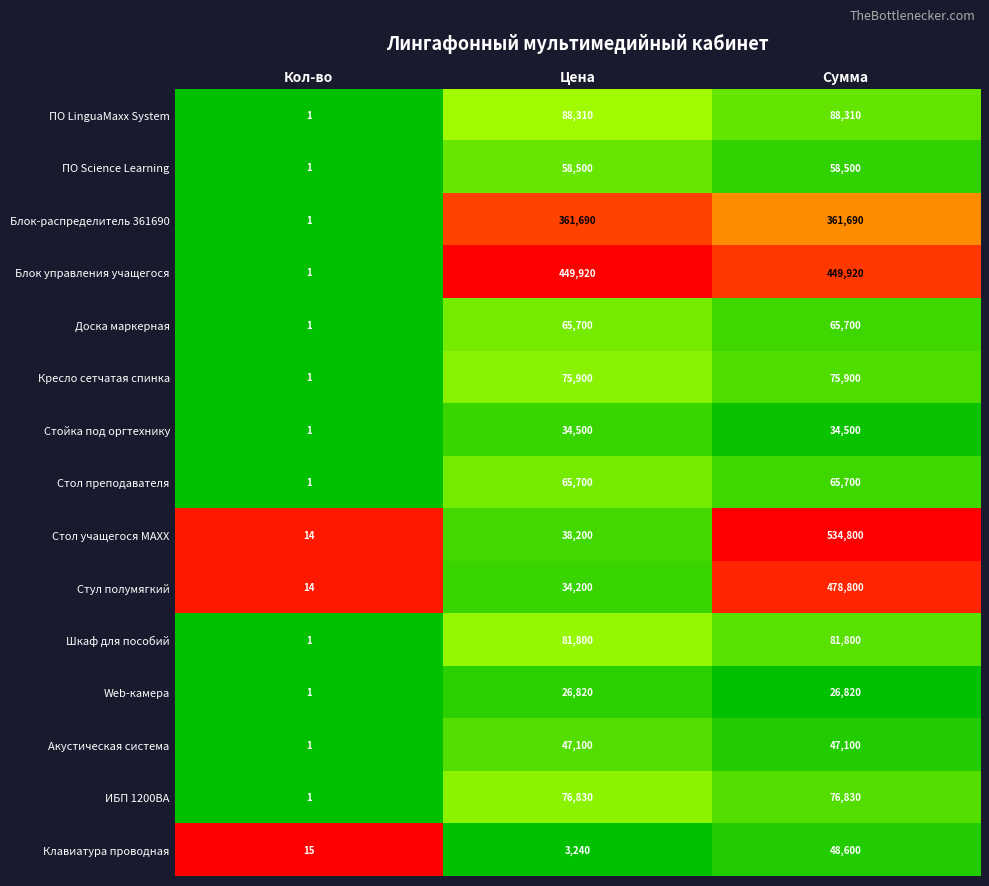

The value of Шкаф для пособий at Сумма is 24782. True or false?

False